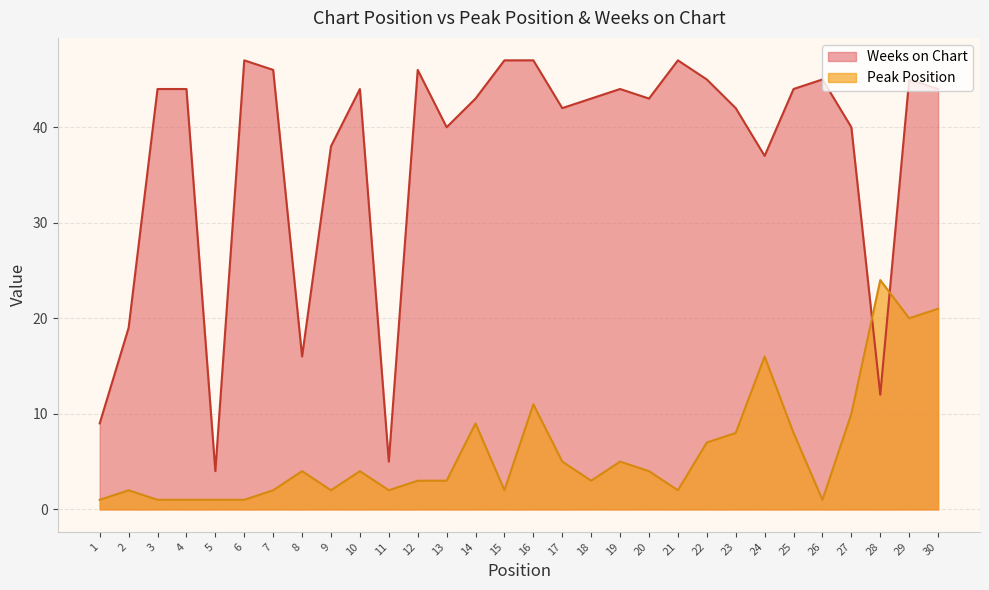

What is the highest value of the Weeks on Chart series?

47